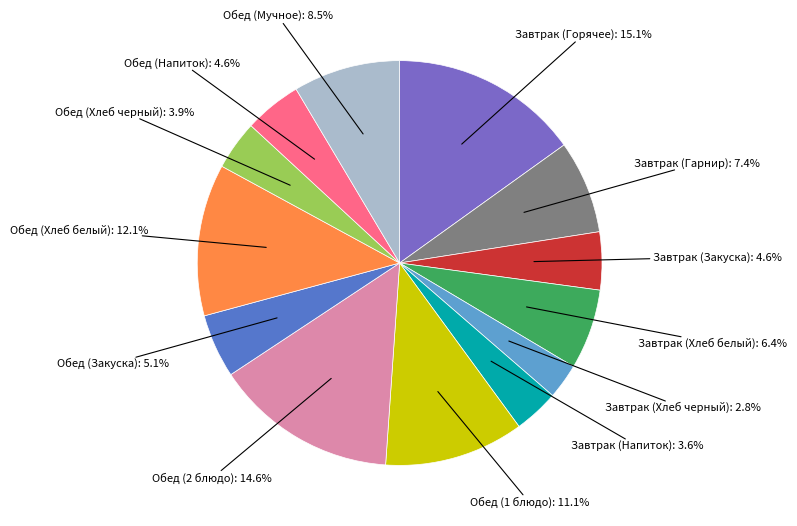

Does any single category account for the majority?

No